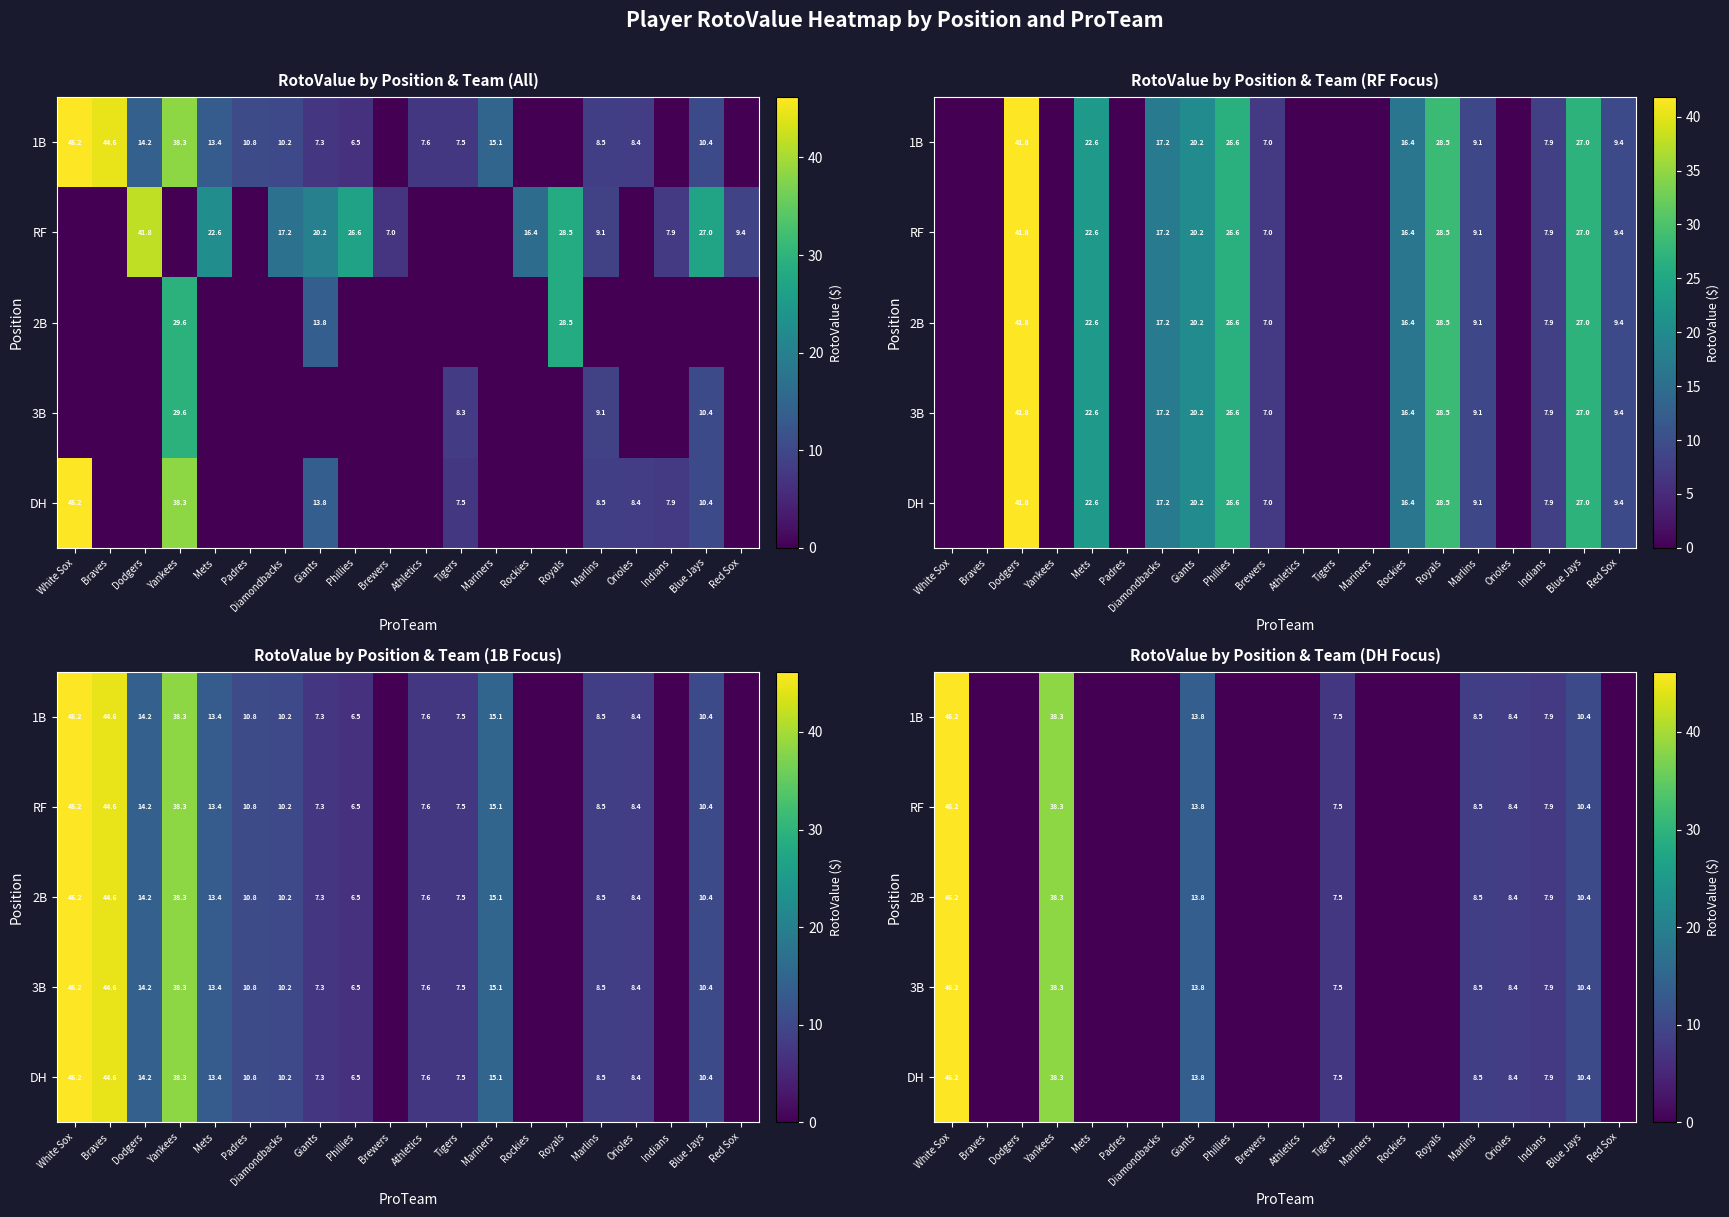

What is the sum of all 3B values?

141.1